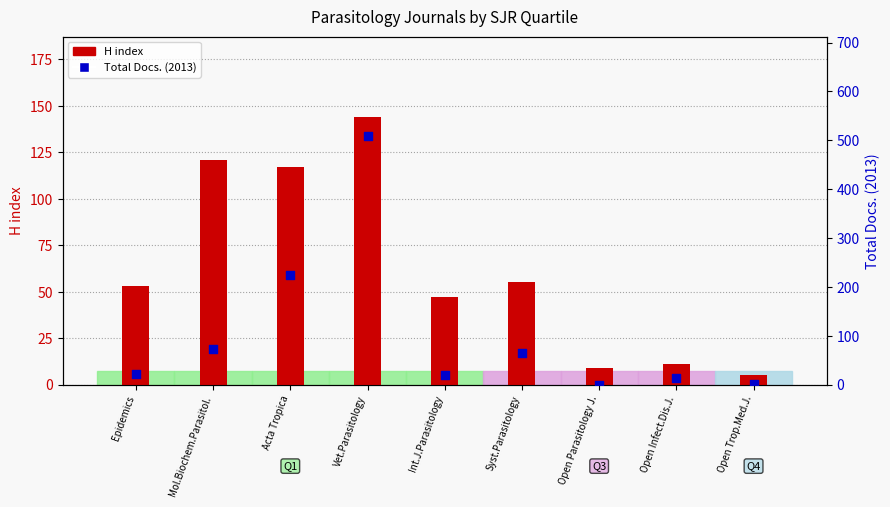

Which series has the widest spread of Y values?

Total Docs. (2013)